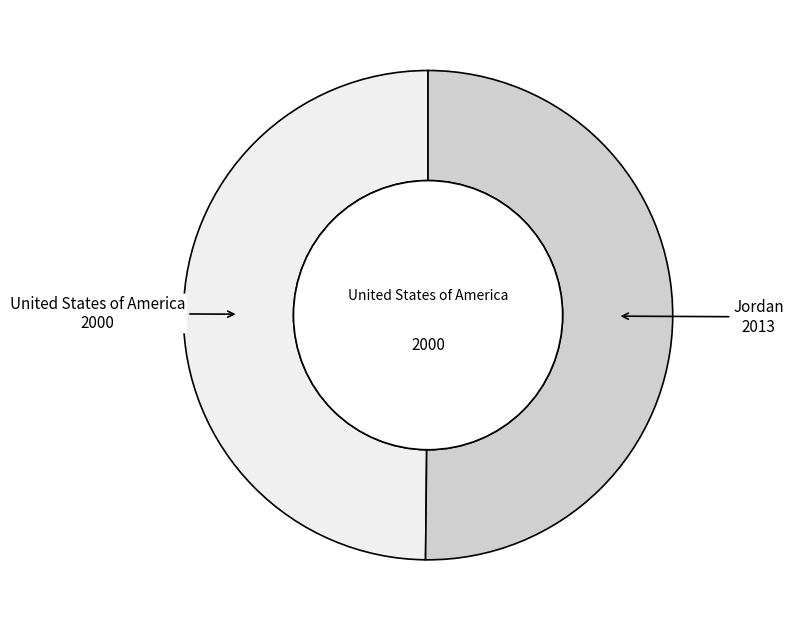

Which slice is the largest?

Jordan